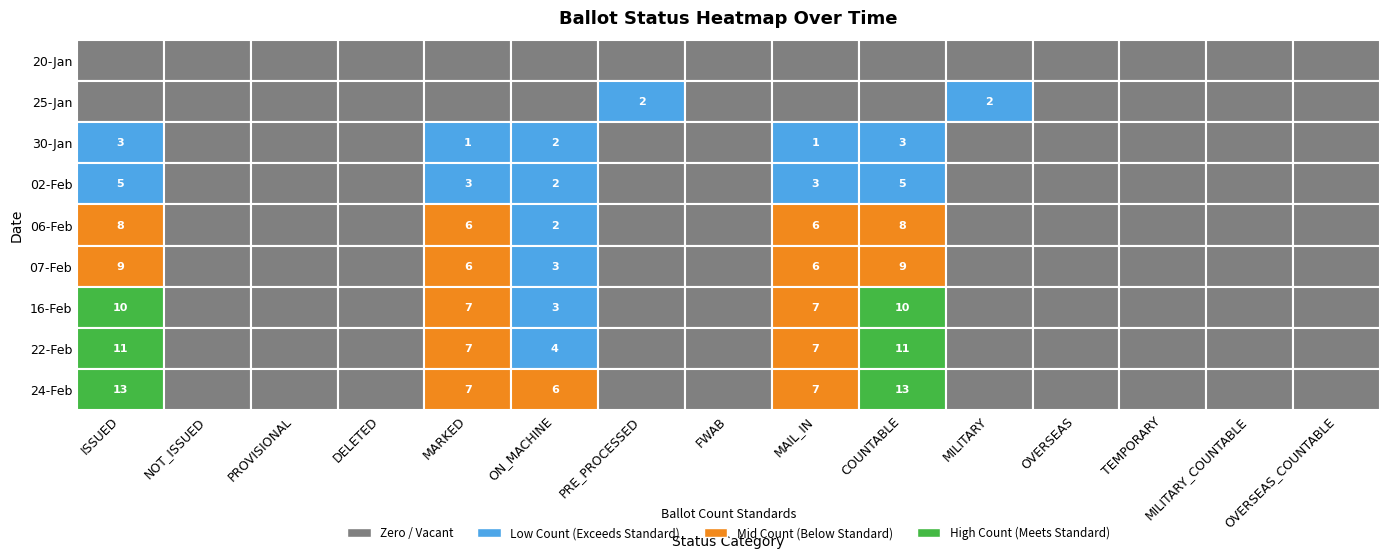

What is the sum of the 22-Feb values at TEMPORARY and MARKED?

7